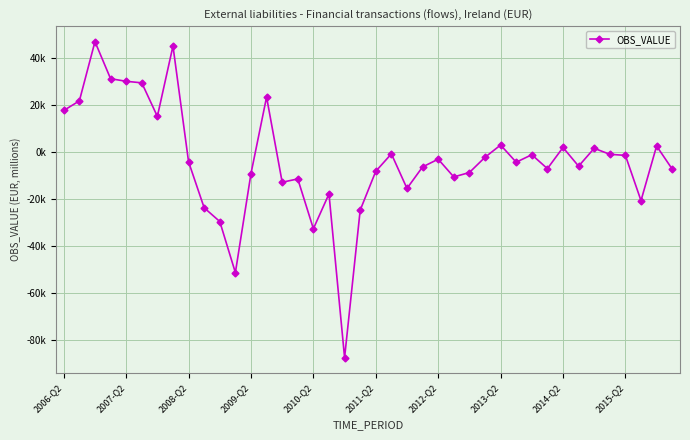

Reading left to right, transcribe all the data shown in this chart.

17785.1	21868.0	47119.3	31322.9	30220.9	29562.4	15242.8	45252.3	-4103.7	-23704.3	-29552.2	-51334.8	-9116.9	23502.6	-12808.5	-11394.9	-32628.9	-17783.6	-87570.9	-24716.9	-8133.9	-709.9	-15448.2	-6274.8	-2981.6	-10545.2	-8660.6	-2177.9	3052.4	-4272.0	-1080.6	-7009.8	2008.5	-5956.9	1655.9	-895.9	-1363.2	-20640.4	2630.9	-7203.1